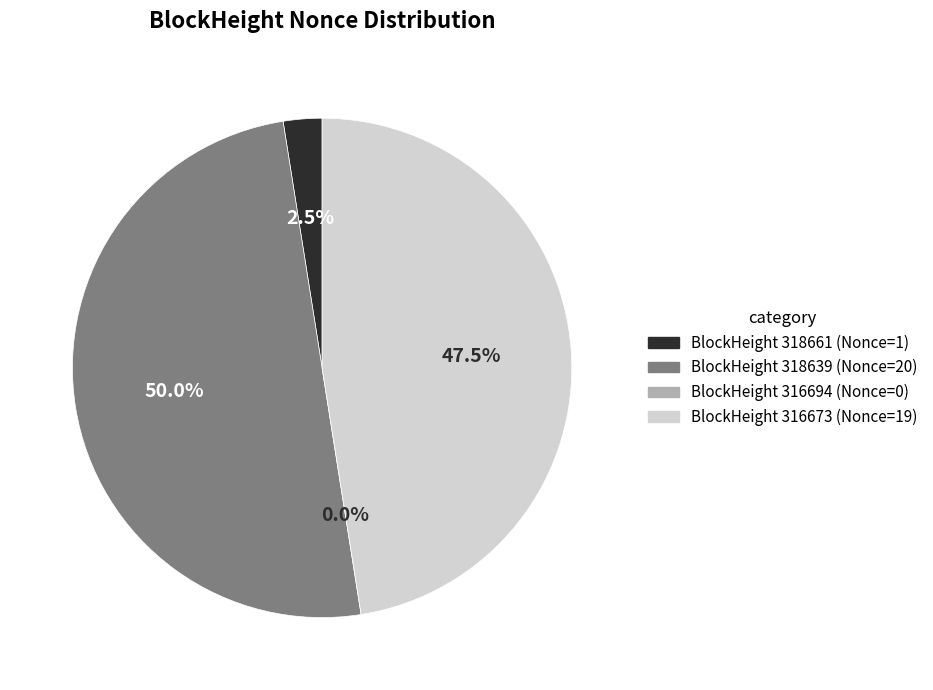

Which has a higher value, 316673 or 318661?

316673